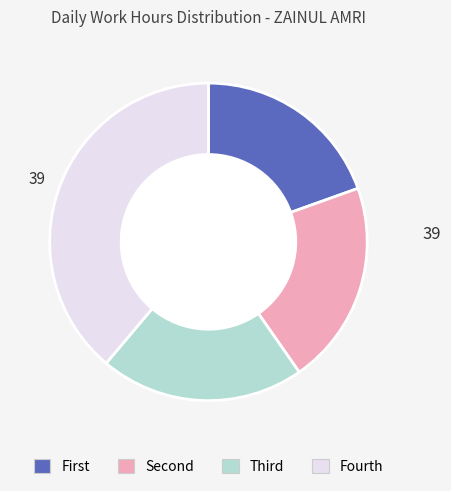

Is there a majority slice in this chart?

No